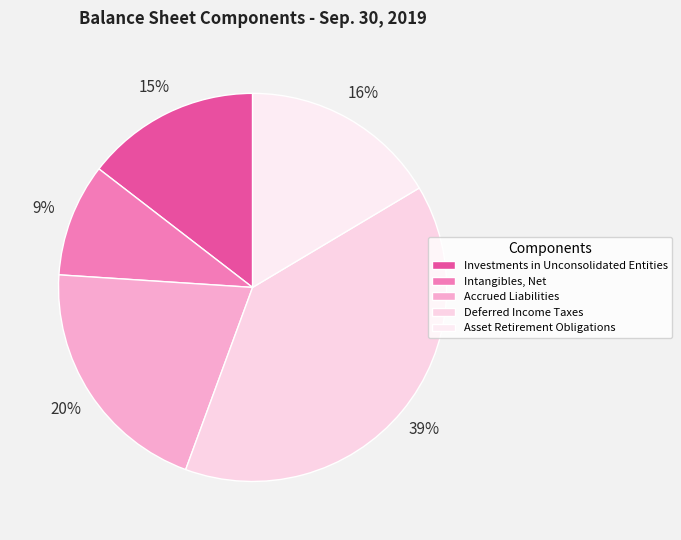

Between Asset Retirement Obligations and Deferred Income Taxes, which is larger?

Deferred Income Taxes